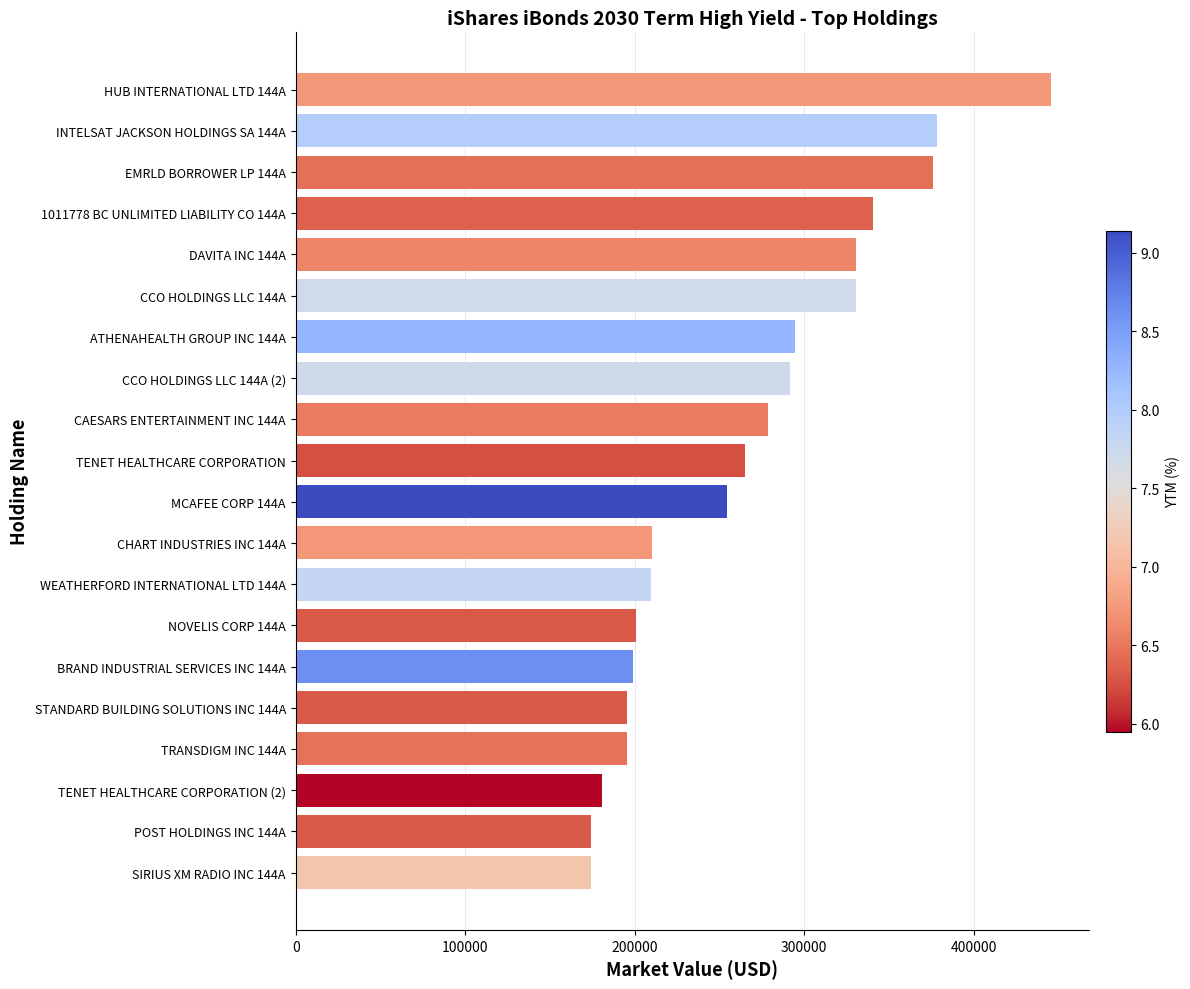

What is the difference between the values at TRANSDIGM INC 144A and WEATHERFORD INTERNATIONAL LTD 144A?

14337.8